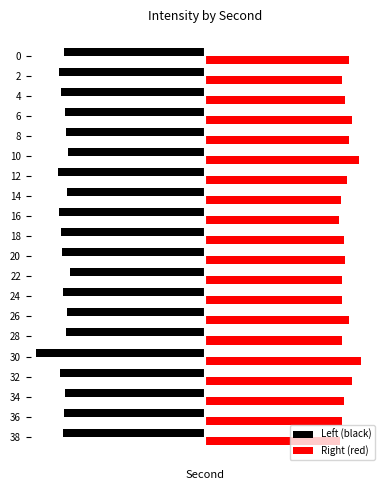

What are all the series names shown in the legend?

Left (black), Right (red)